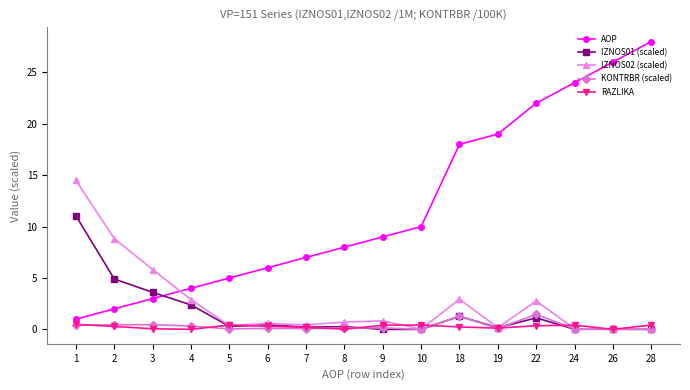

Which series changed the most between 7 and 24?

AOP